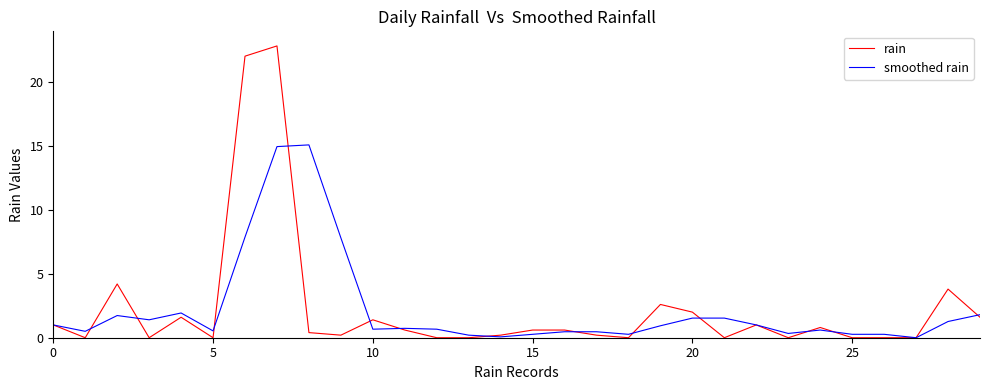

Which series has the widest spread of values?

rain